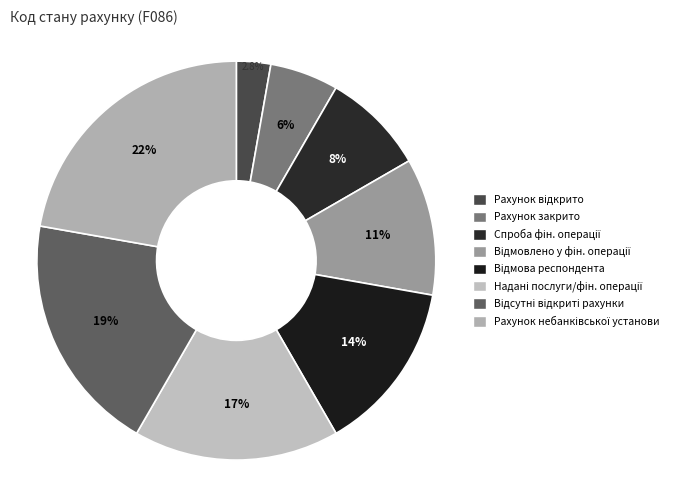

How many segments does this pie chart have?

8